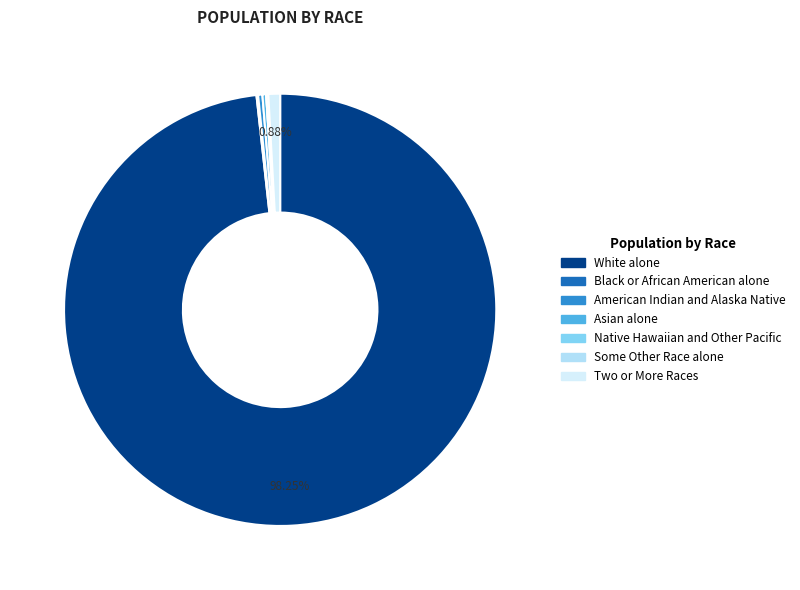

What portion of the pie excludes White alone?

1.8%